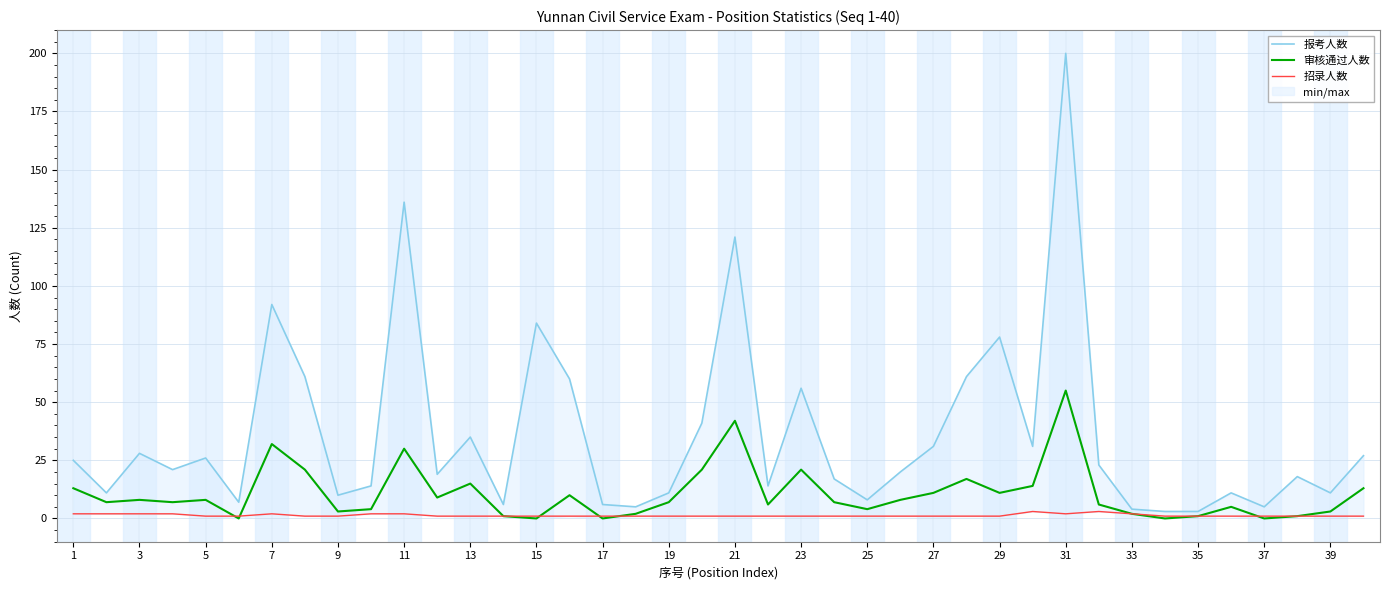

What are all the series names shown in the legend?

报考人数, 审核通过人数, 招录人数